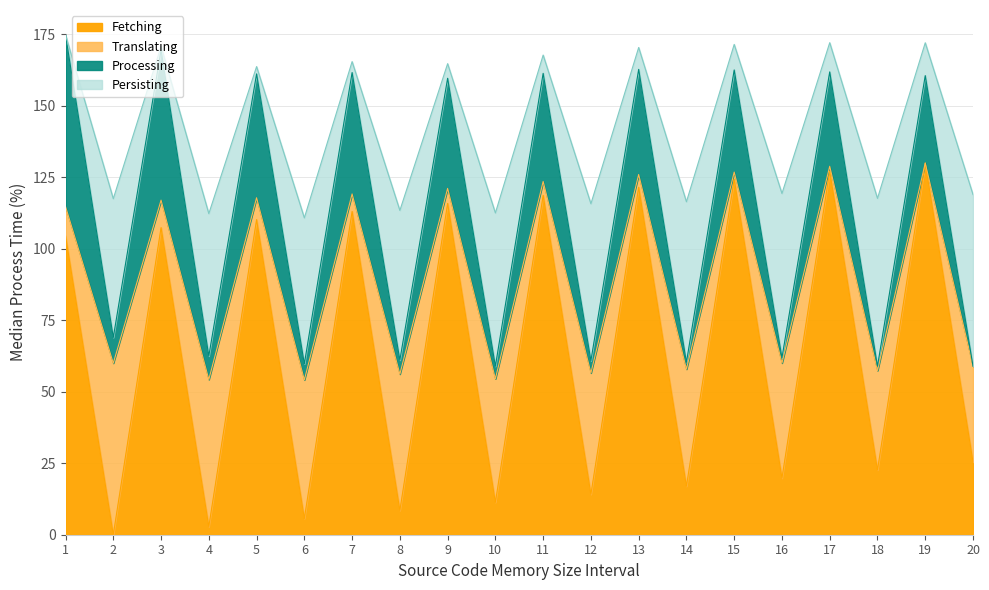

List the labels in order of Fetching value, smallest first.

2, 4, 6, 8, 10, 12, 14, 16, 18, 20, 1, 3, 5, 7, 9, 11, 13, 15, 17, 19